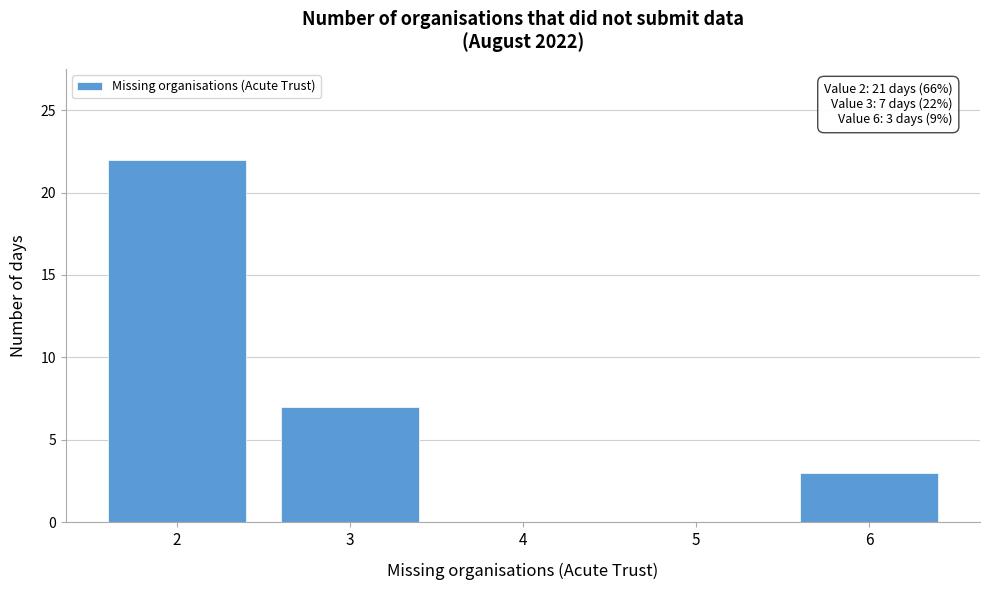

Reading left to right, transcribe all the data shown in this chart.

2=22	3=7	4=0	5=0	6=3